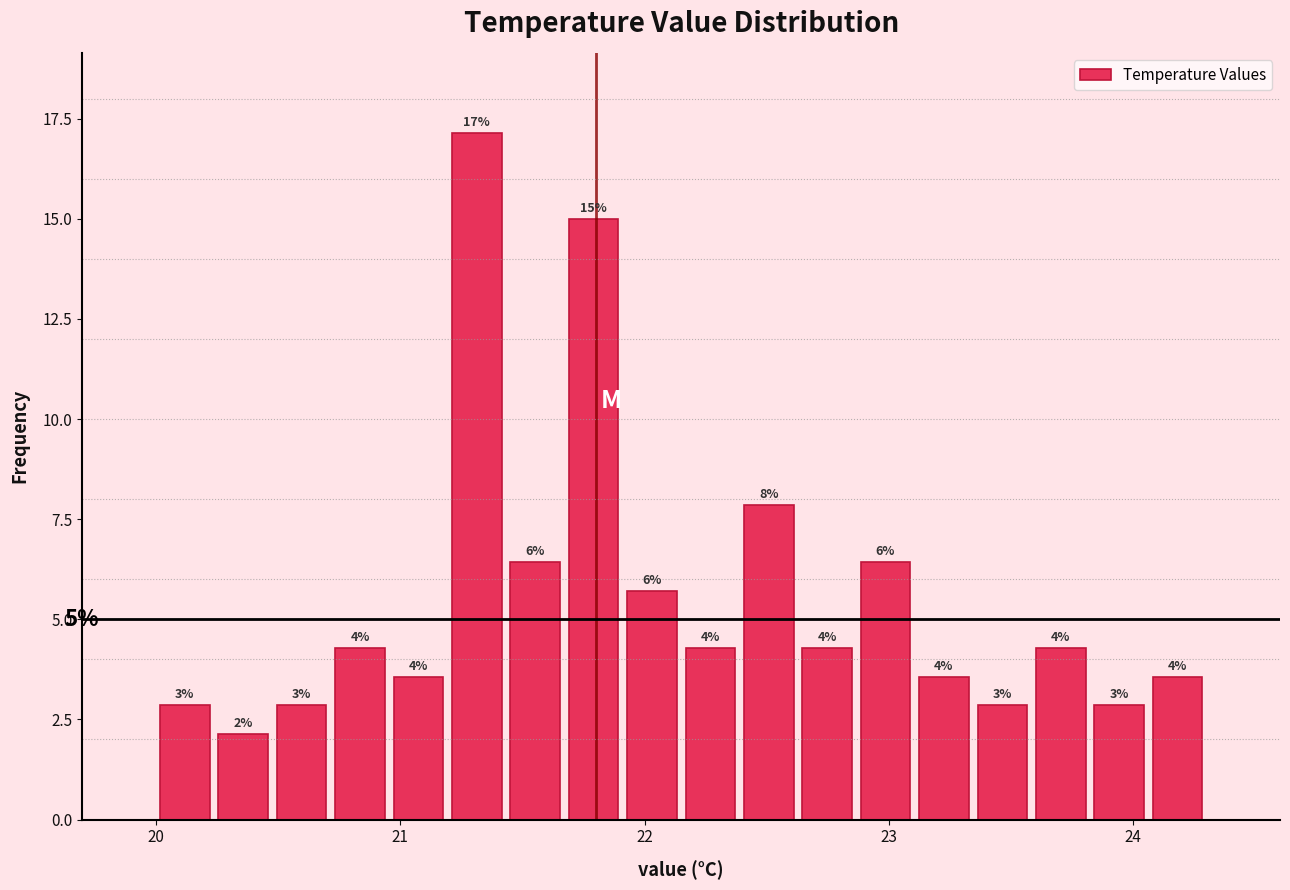

Around what value on the x-axis is the tallest bar? Give the approximate position of its centre, as read against the axis.

21.3